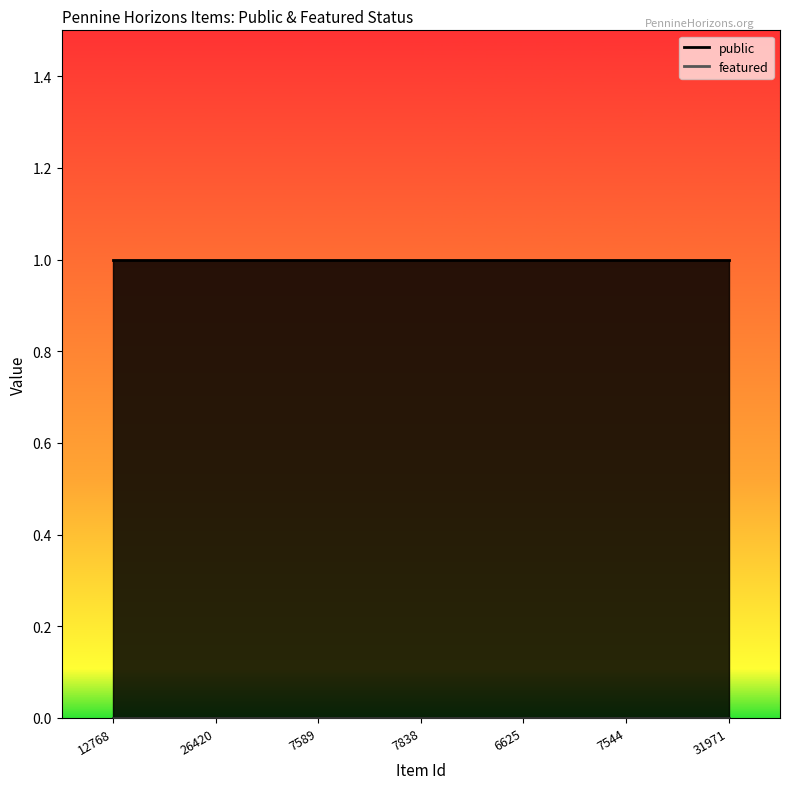

What is the total value across all series at 26420?

1